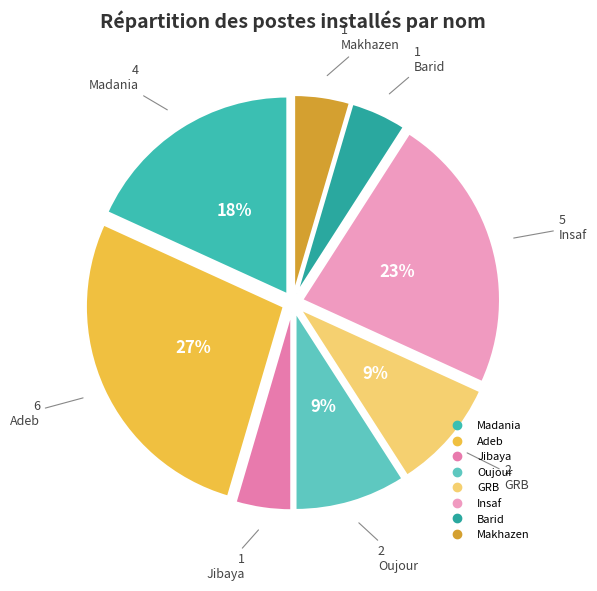

What is the ratio of the value at Adeb to the value at Jibaya?

6.0